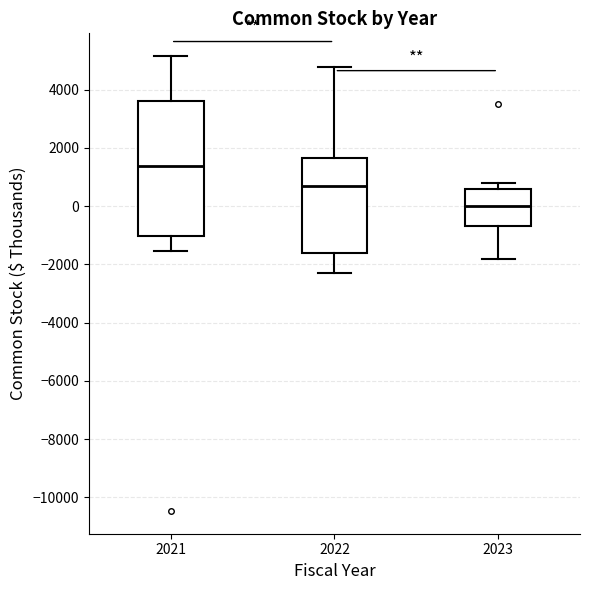

Where does the median line of the box at x = 2021 sit on the y-axis? The values are not printed on the chart, so give them approximately, as read against the axis.

1400